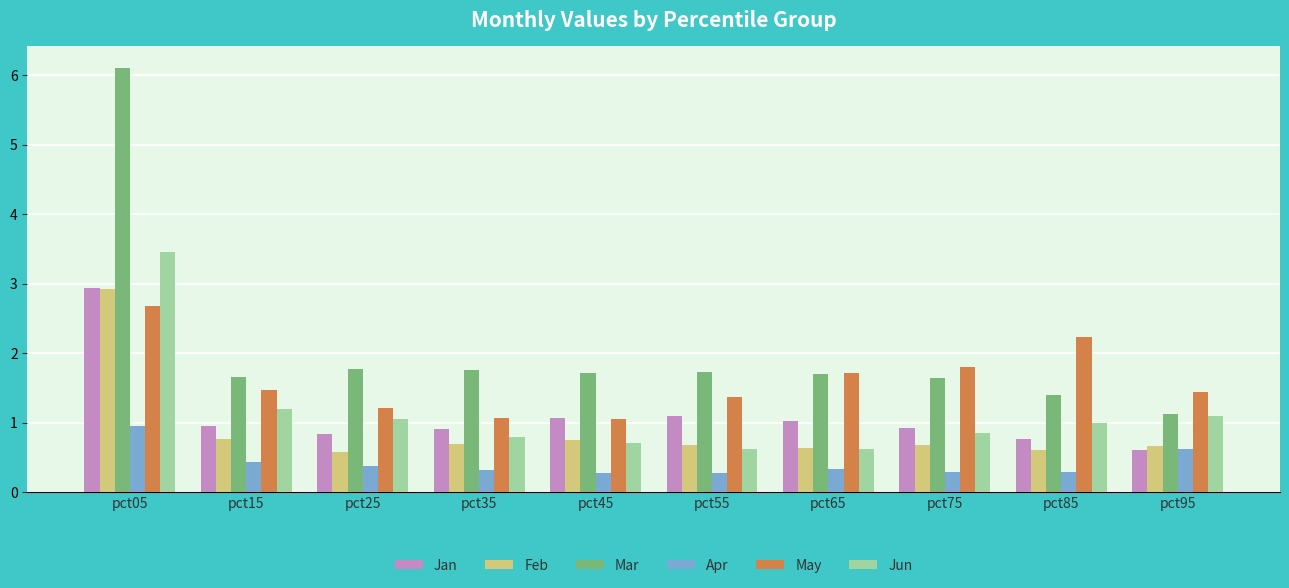

At which category is the sum across all series the highest?

pct05